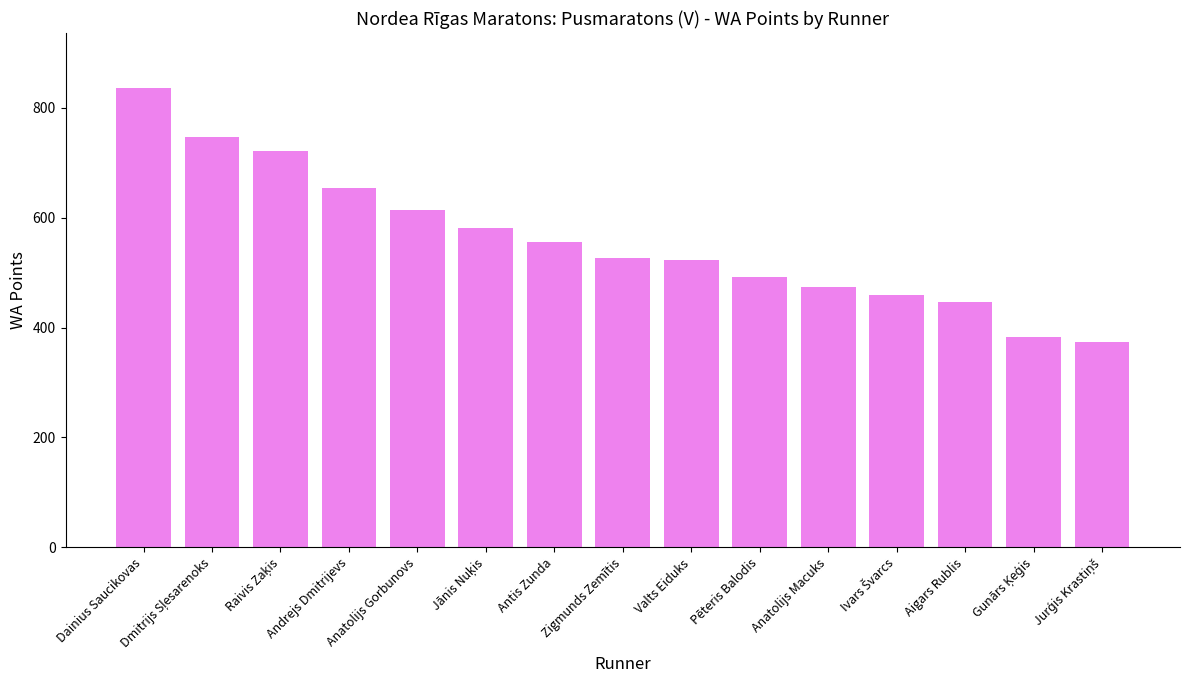

Are the bars grouped side by side (vs. stacked)?

No